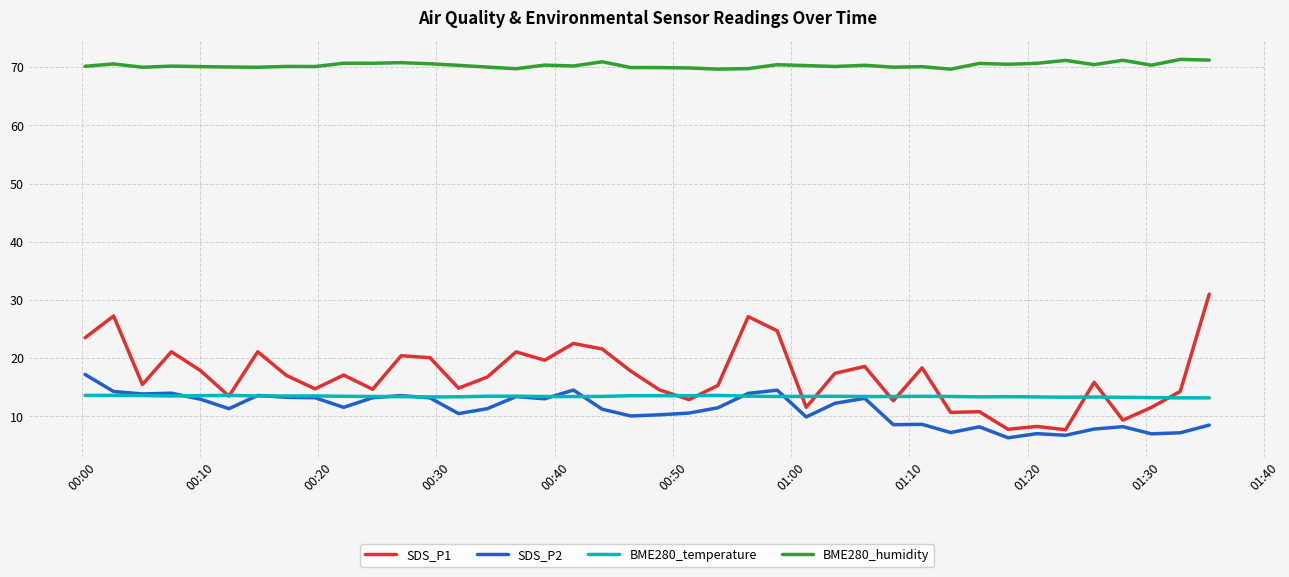

True or false: SDS_P1 and BME280_humidity intersect in this chart.

False